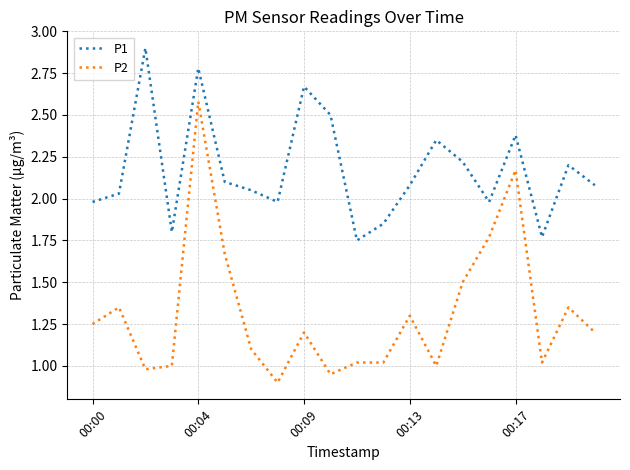

True or false: P1 and P2 intersect in this chart.

False